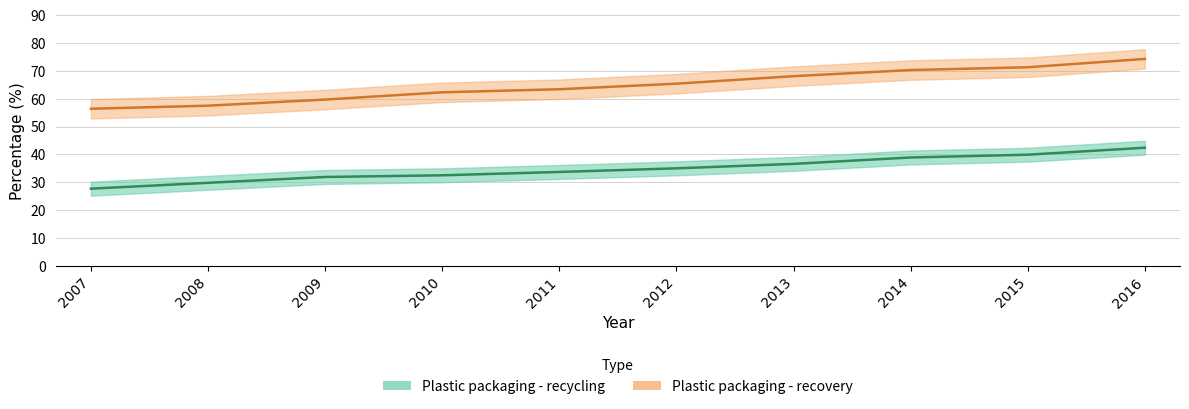

Rank the series by their average value, from highest to lowest.

Plastic packaging - recovery, Plastic packaging - recycling